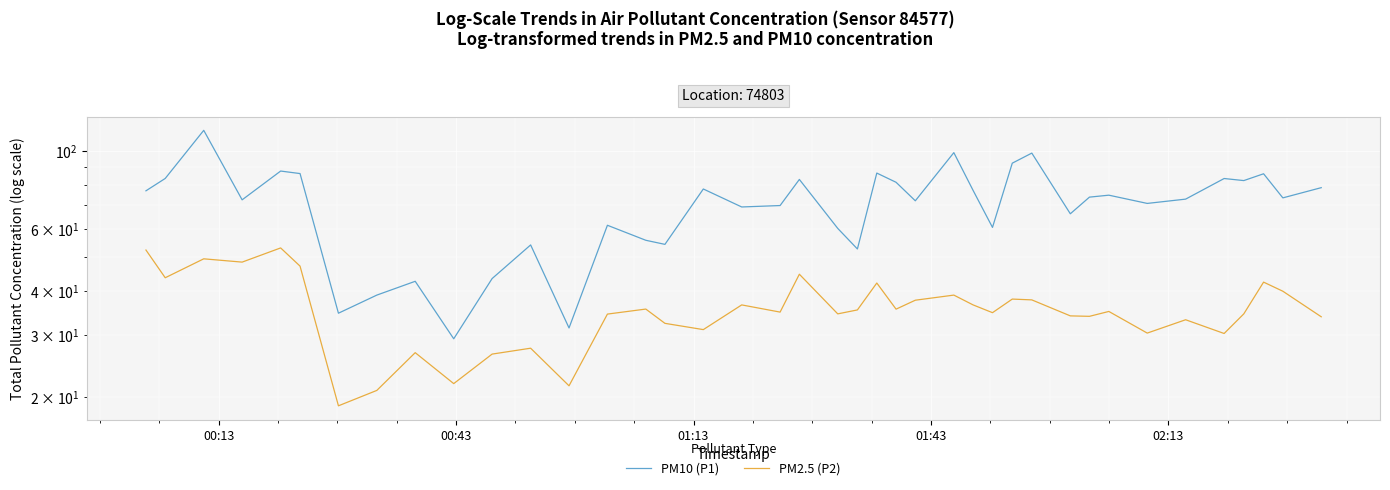

True or false: PM2.5 (P2) and PM10 (P1) intersect in this chart.

False